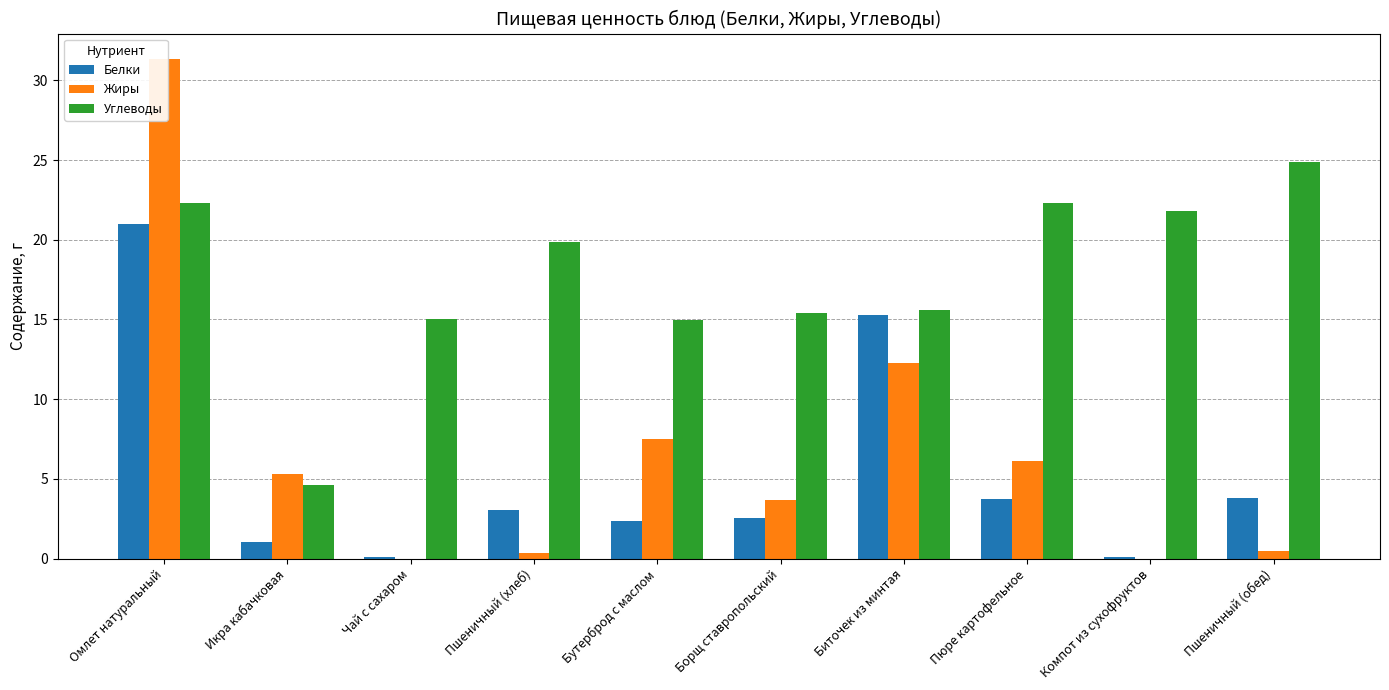

What is the sum of all Белки values?

52.9